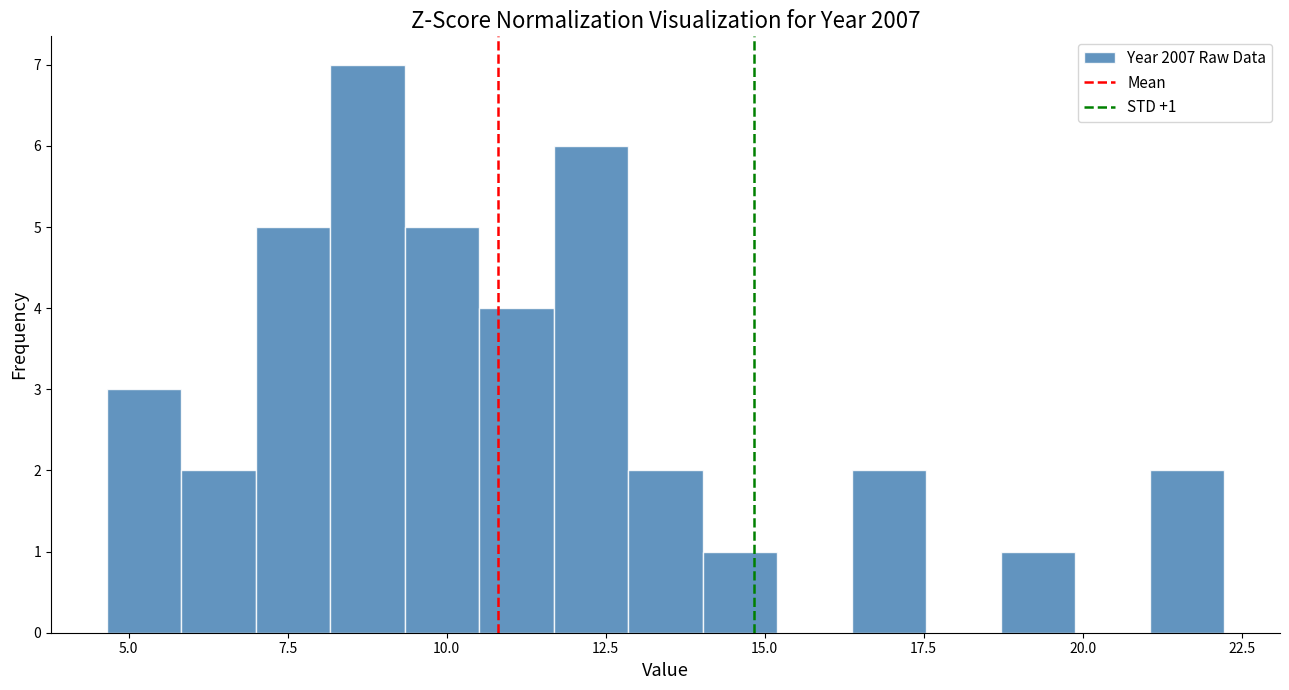

Read against the x-axis, roughly where is the centre of the tallest bar?

9.0